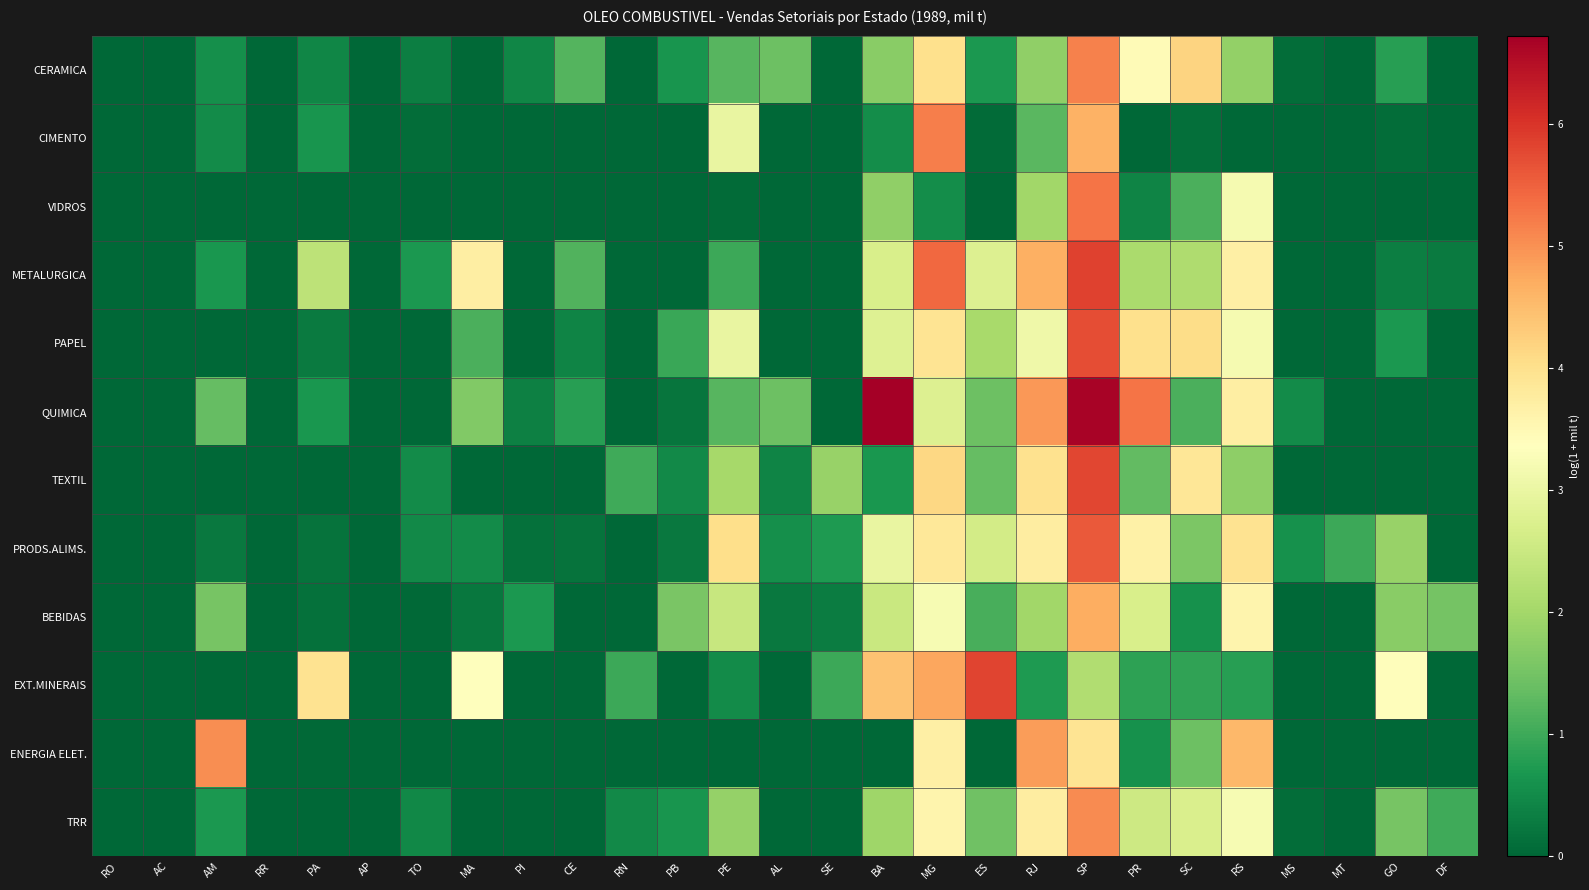

At which category does the chart reach its minimum across all series?

RO